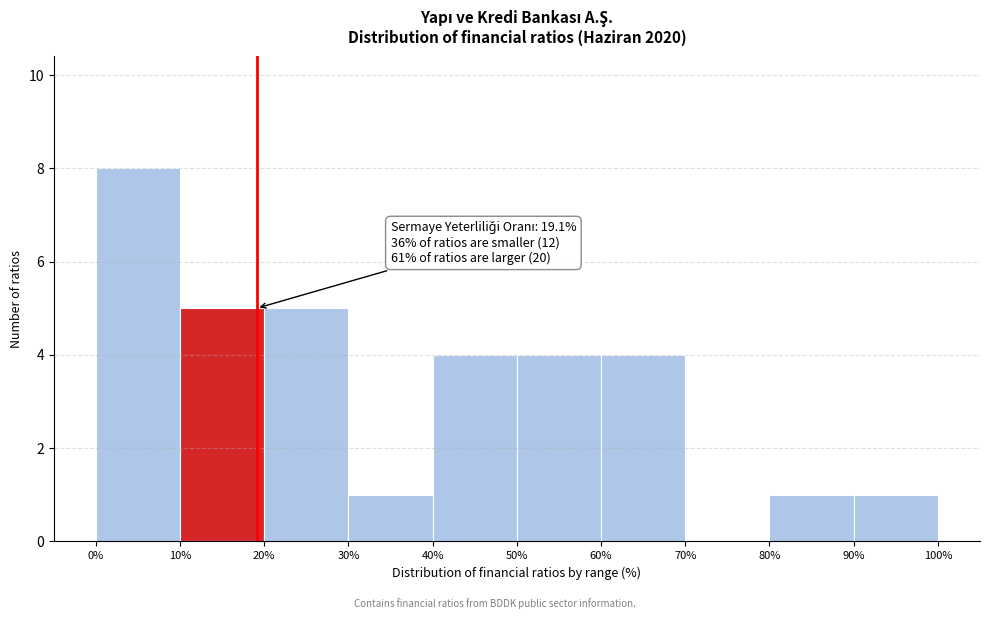

Which range on the x-axis has the tallest bar?

0% to 10%